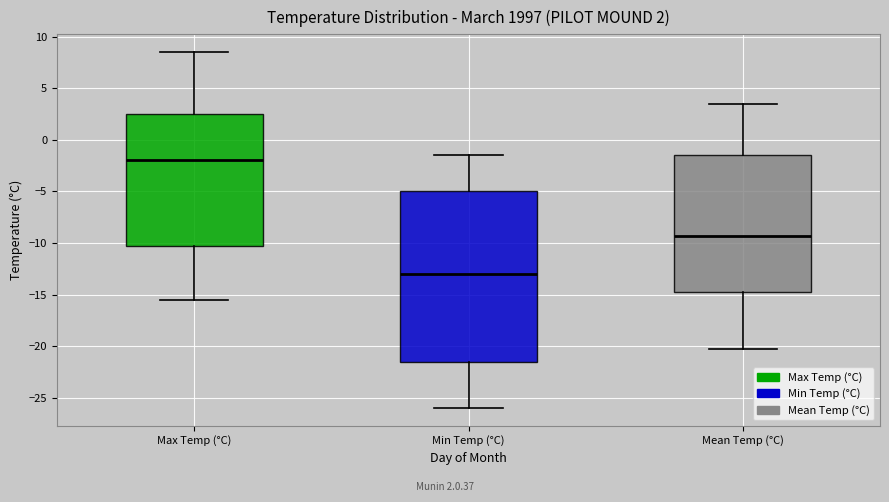

Comparing the boxes themselves (not the whiskers), which one is the tallest?

Min Temp (°C)